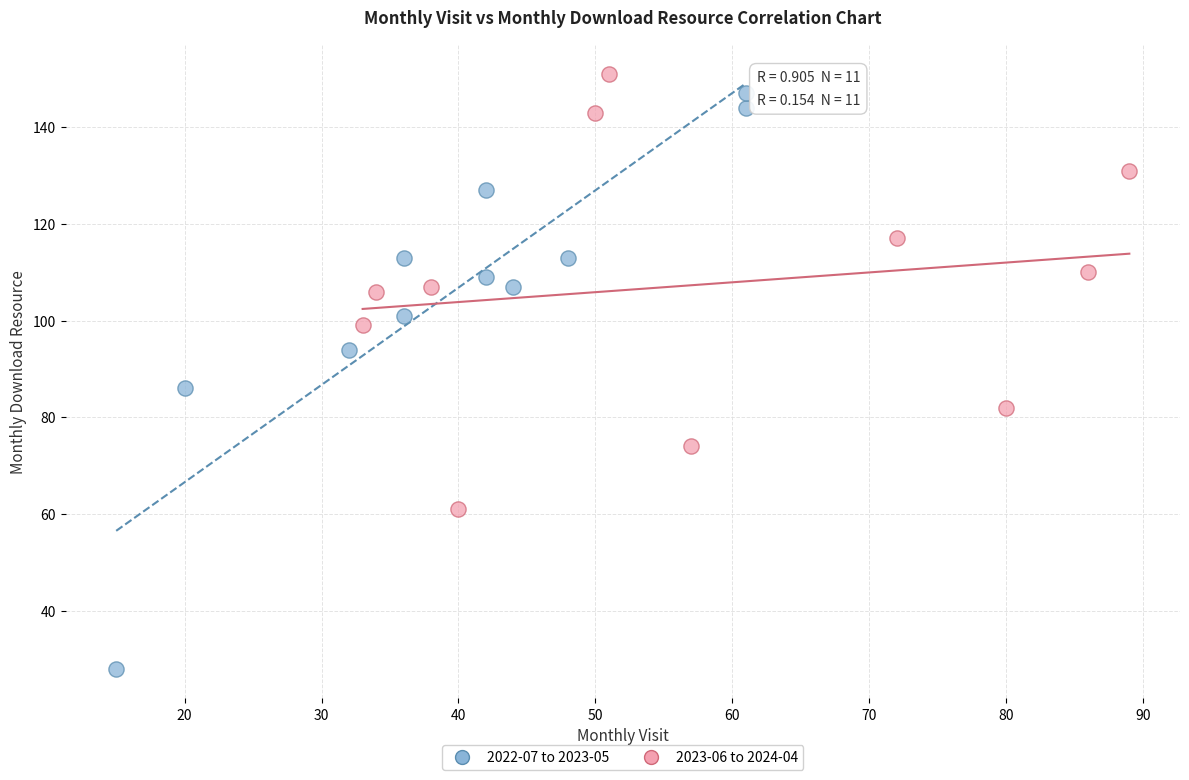

Which series contains the highest Y value?

2023-06 to 2024-04